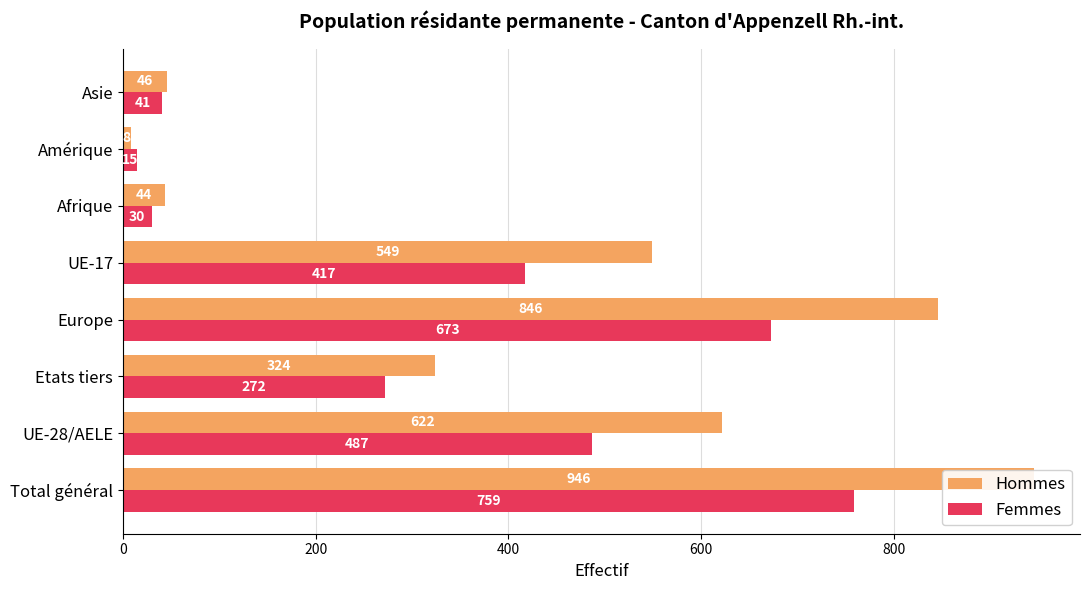

What is the difference between the maximum and minimum values in the Femmes series?

744